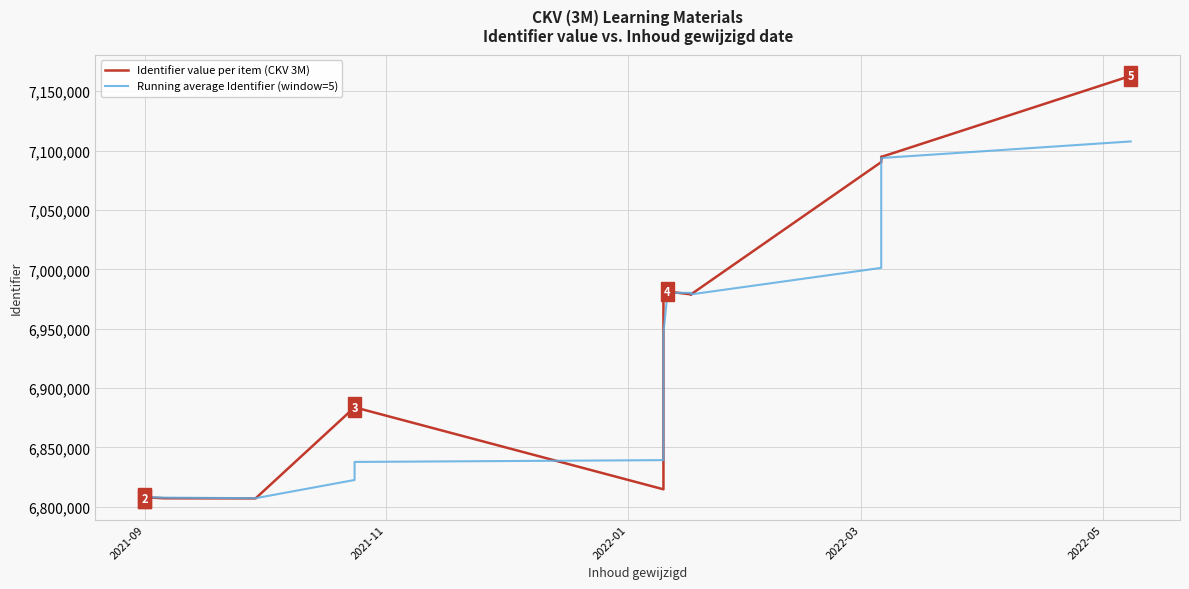

List the series in order of their peak value, highest first.

Identifier value per item (CKV 3M), Running average Identifier (window=5)